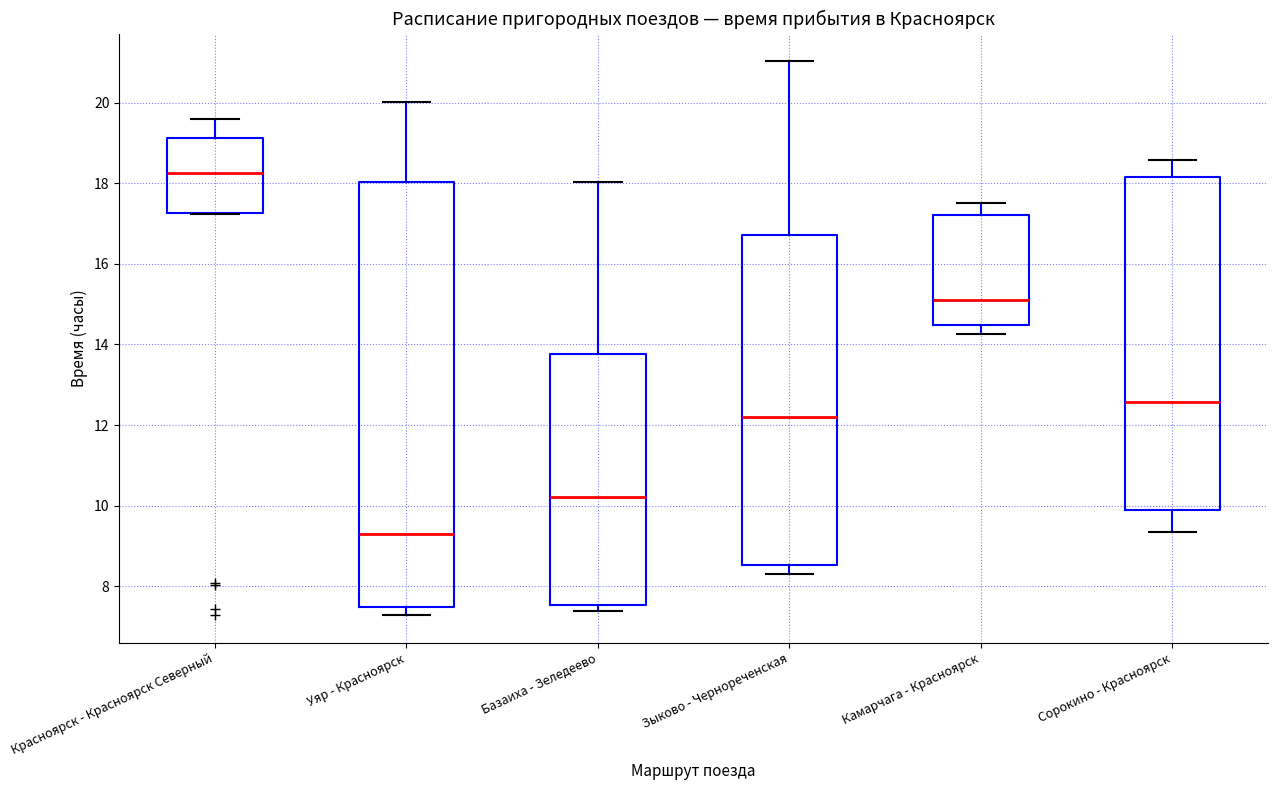

Where is the upper edge of the box for Камарчага - Красноярск on the y-axis? The values are not printed on the chart, so give them approximately, as read against the axis.

17.2